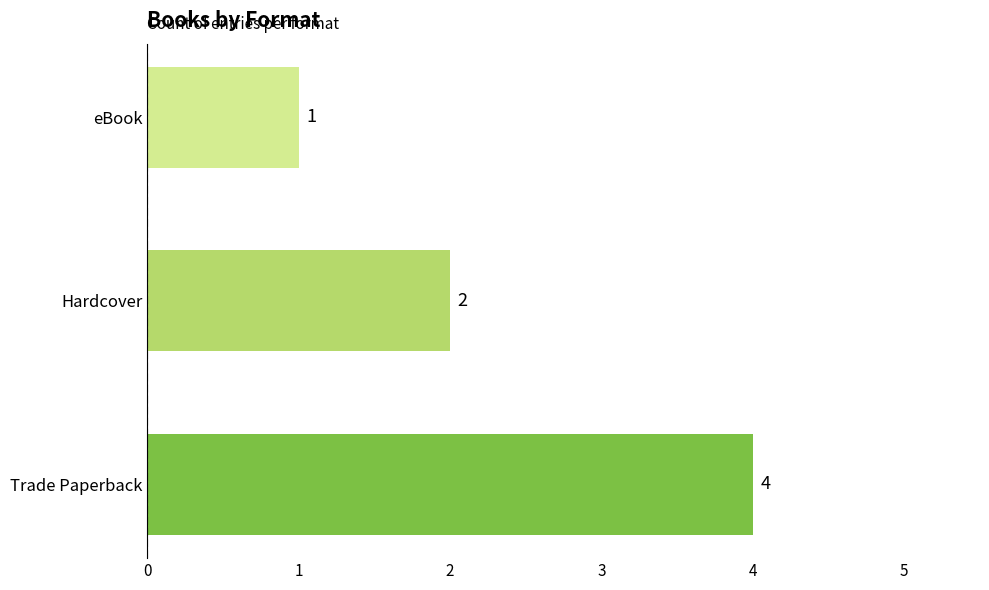

What is the maximum value shown in the chart?

4